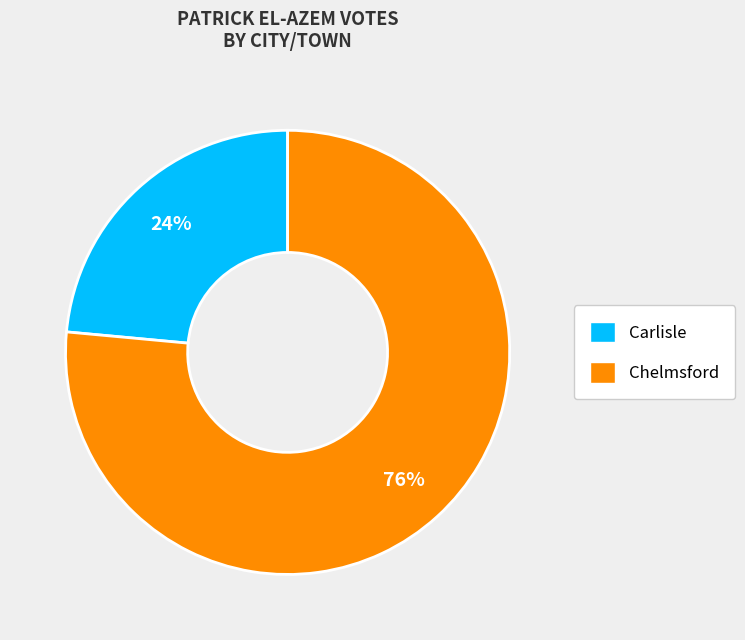

Which has a higher value, Carlisle or Chelmsford?

Chelmsford